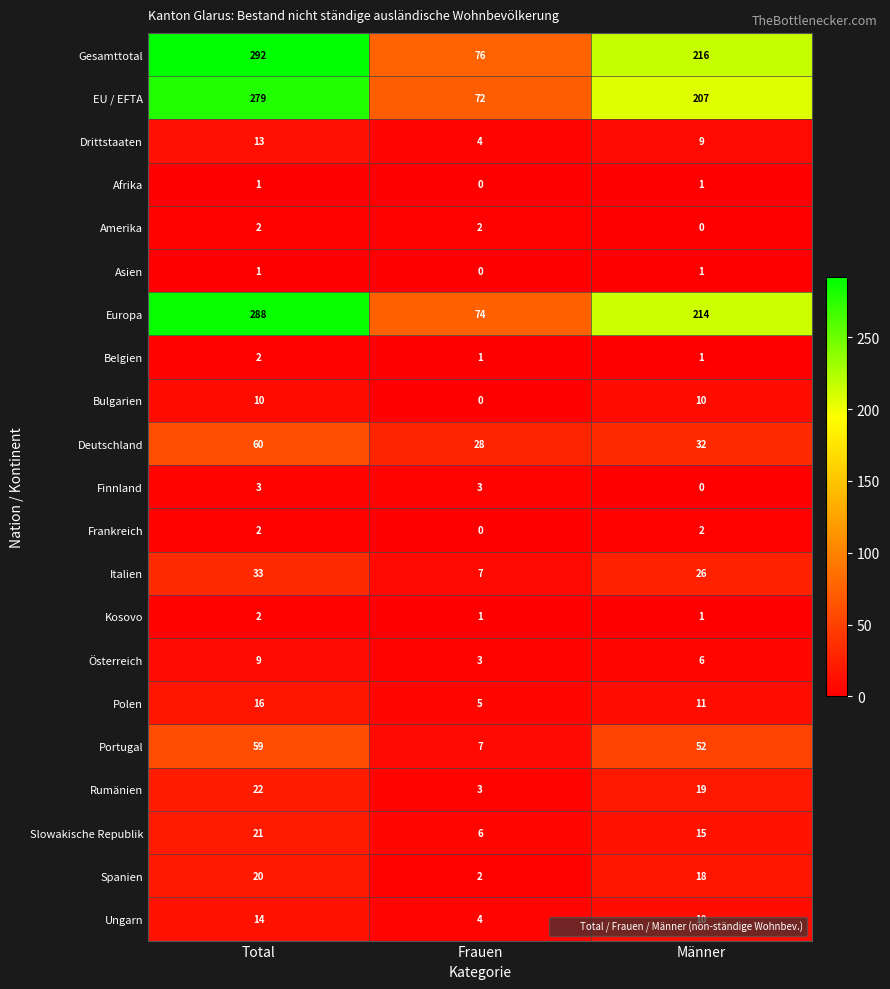

How many Österreich values are between 3 and 9?

3